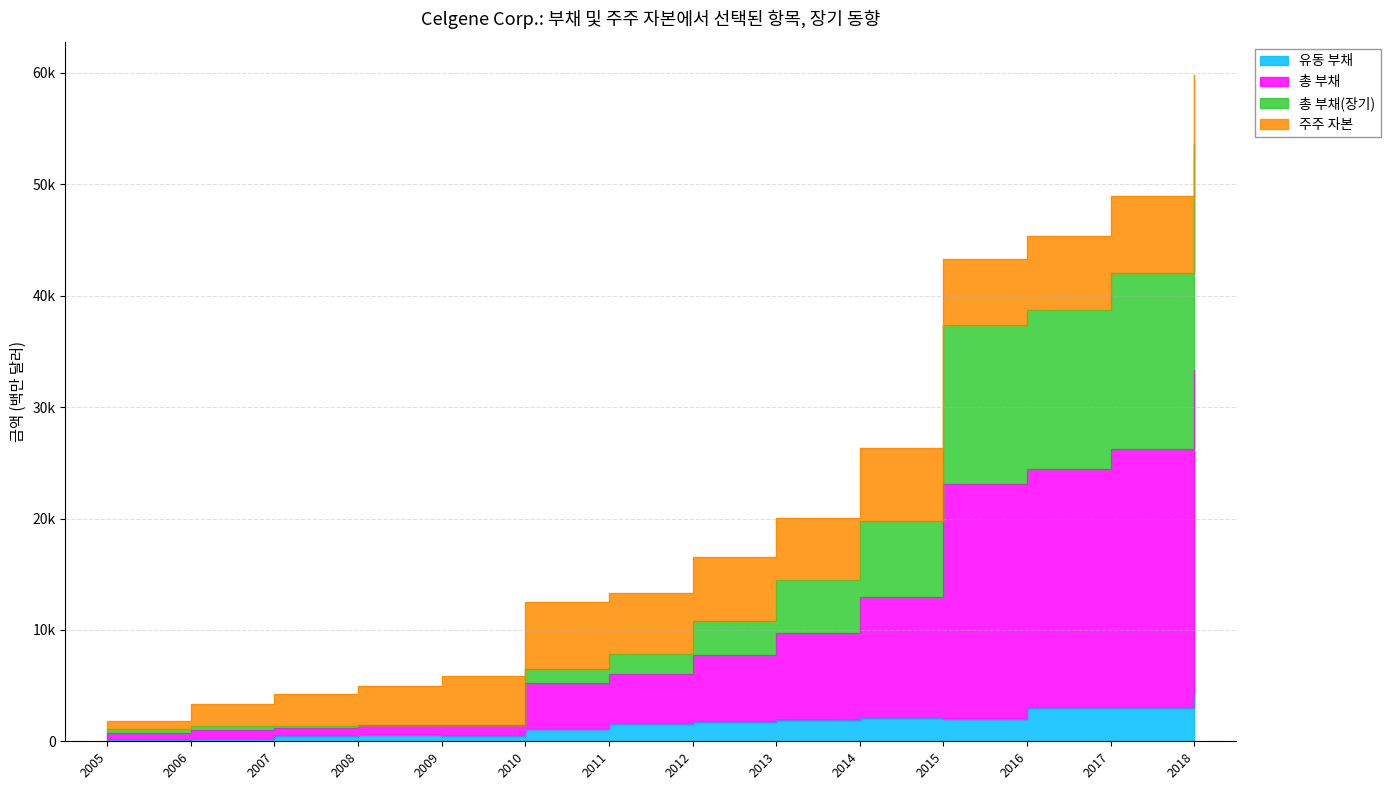

Read the 유동 부채 value at 2012.

1690